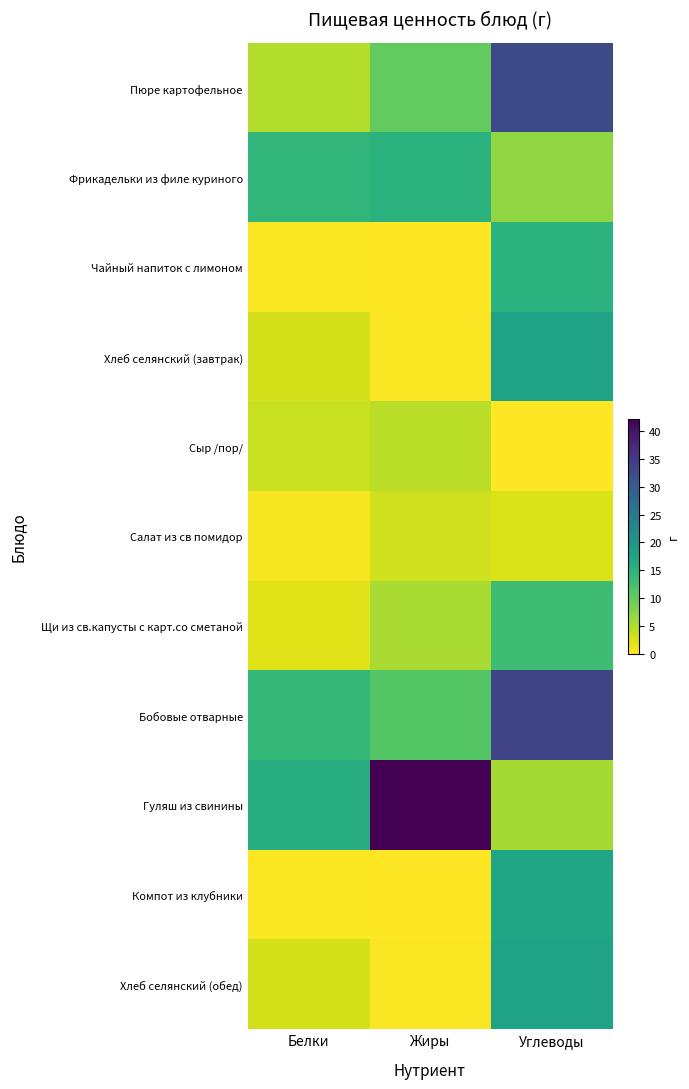

What is the total value across all series at Белки?

61.1